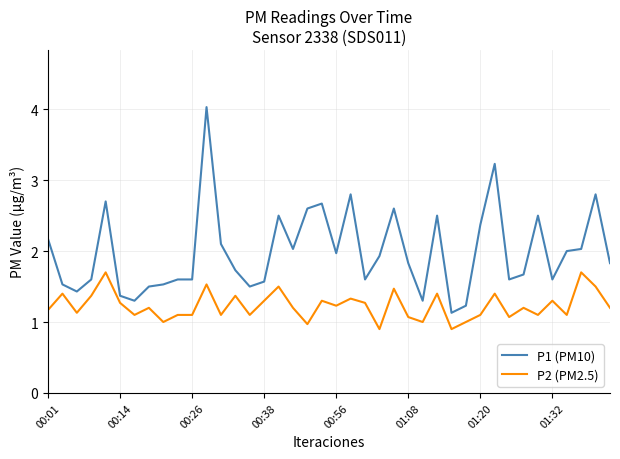

Which series has the largest range (max minus min)?

P1 (PM10)